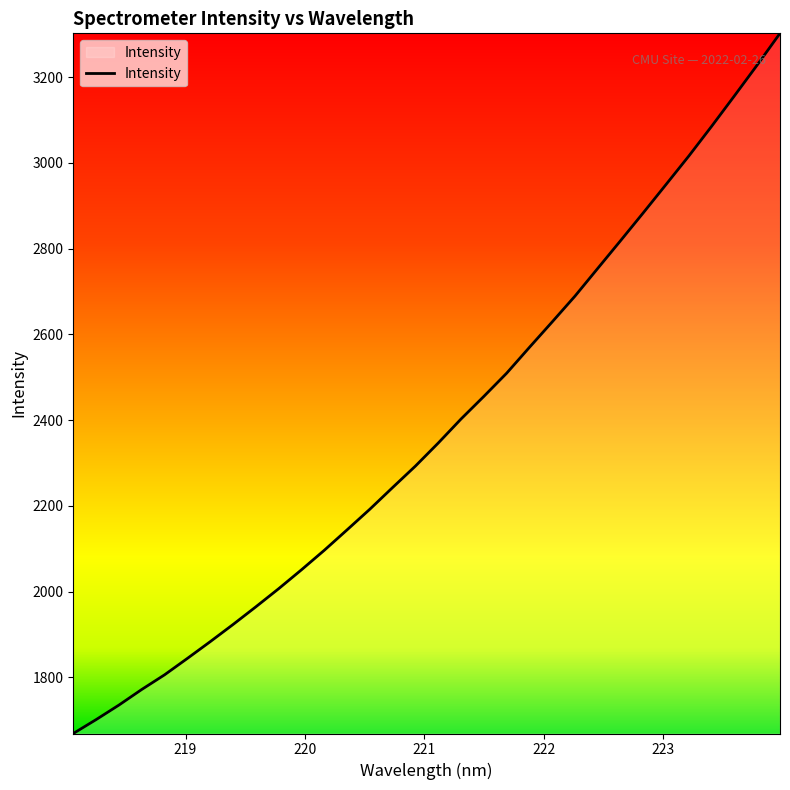

What is the smallest value displayed?

1669.2